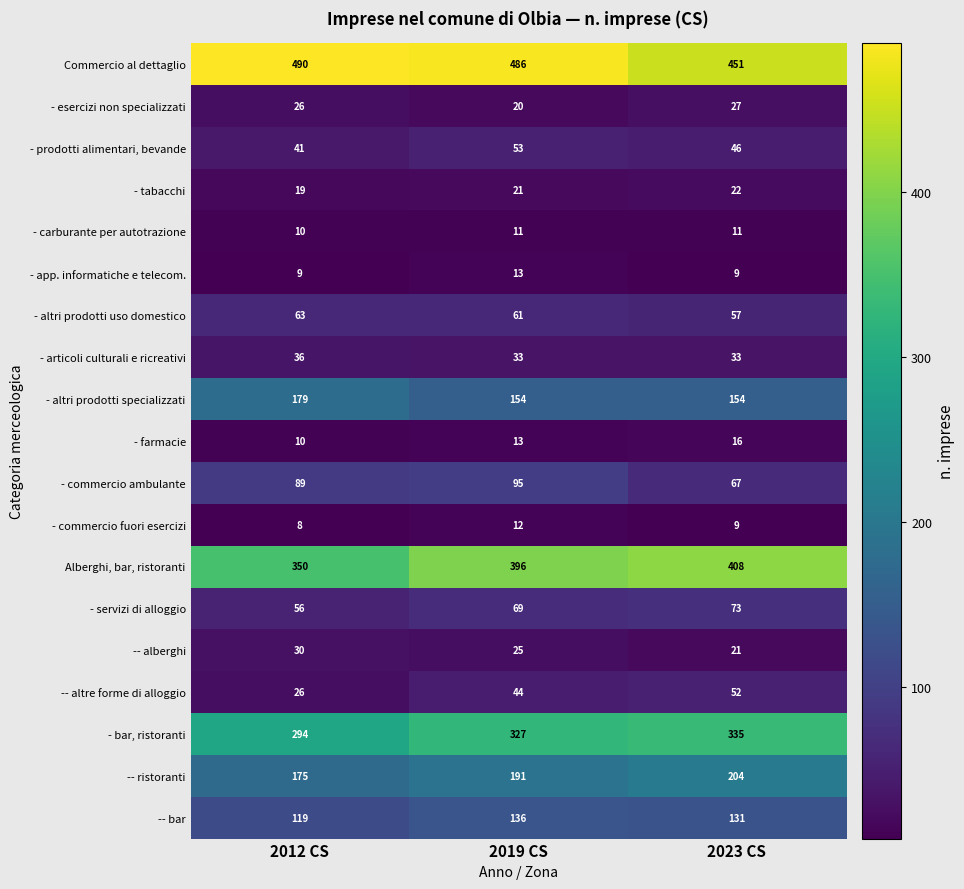

What is the sum of all - altri prodotti uso domestico values?

181